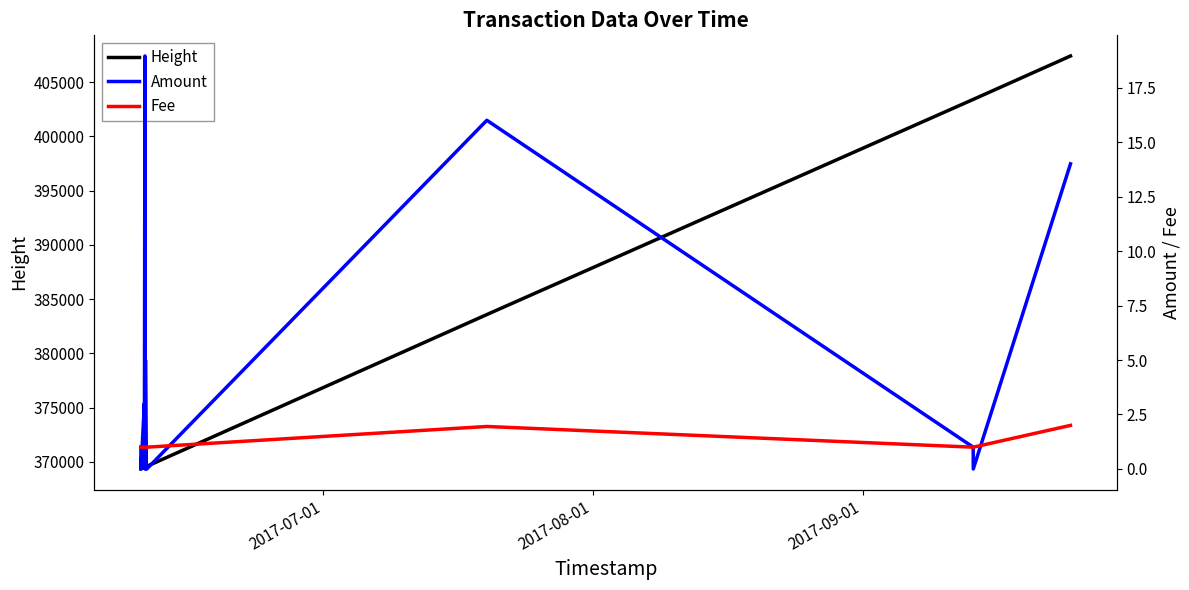

Reading left to right, transcribe all the data shown in this chart.

Height: 369350.0	369351.0	369493.0	369494.0	369517.0	369518.0	369523.0	369528.0	369533.0	369538.0	369572.0	369593.0	383585.0	403416.0	403420.0	407421.0
Amount: 1.0	0.0	3.0	2.0	18.9	0.0	0.0	0.0	0.0	5.0	0.0	0.0	16.0	1.0	0.0	14.0
Fee: 1.0	1.0	1.0	1.0	1.0	1.0	1.0	1.0	1.0	1.0	1.0	1.0	1.9	1.0	1.0	2.0